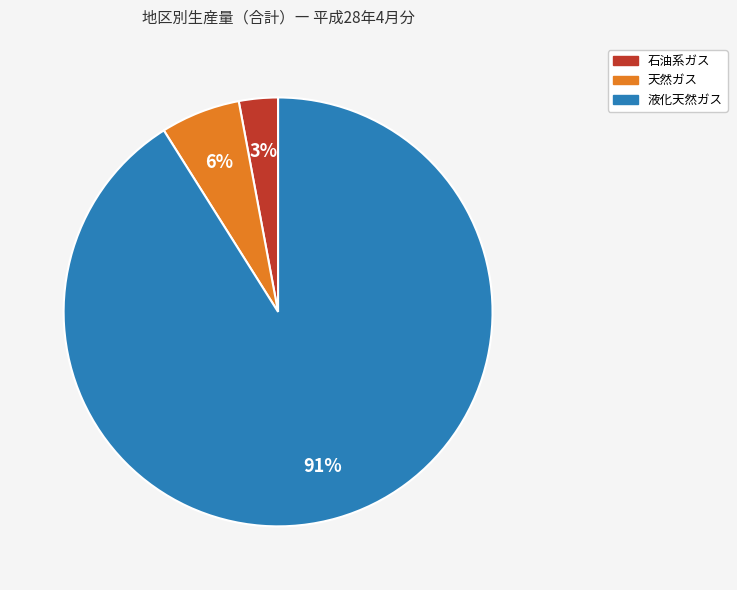

To the nearest percent, what is the difference between the largest and smallest slice percentages?

88%